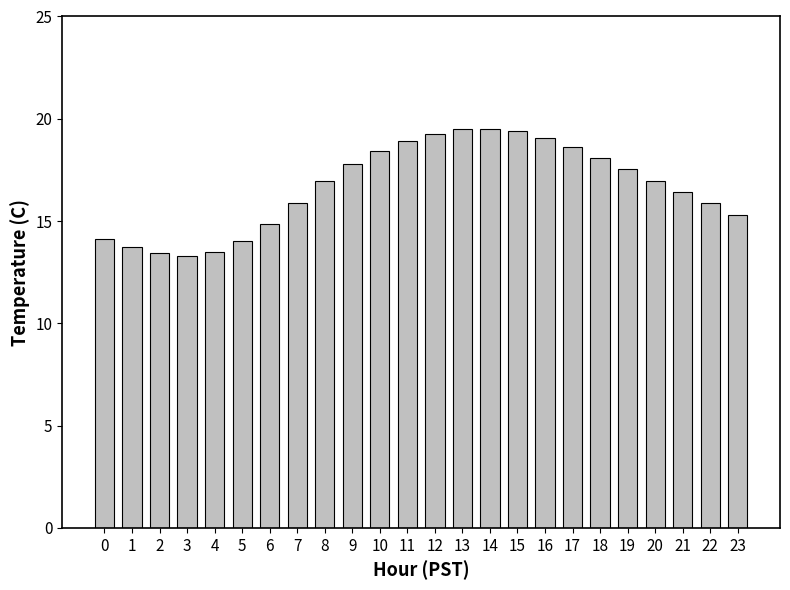

What is the sum of the values at 7 and 22?

31.8